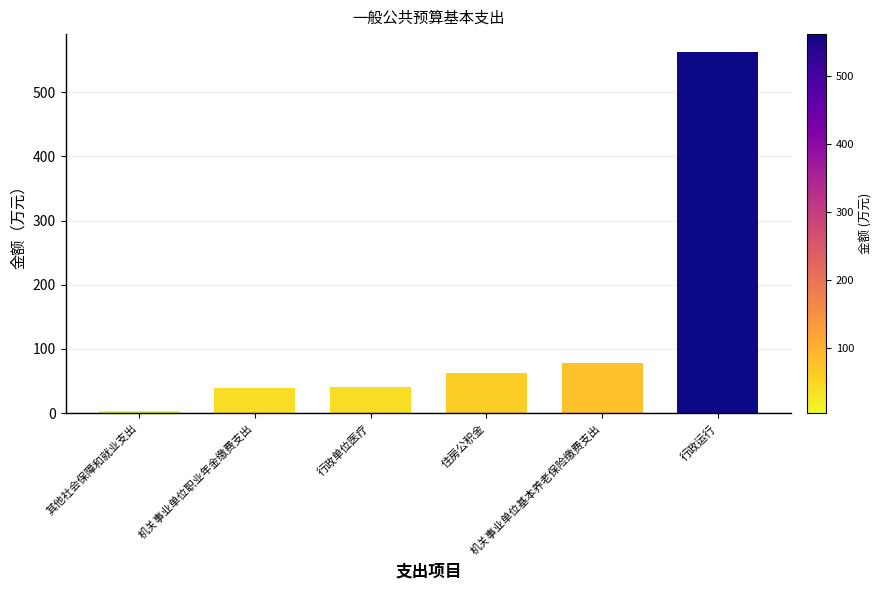

At which label is the value closest to 283?

机关事业单位基本养老保险缴费支出